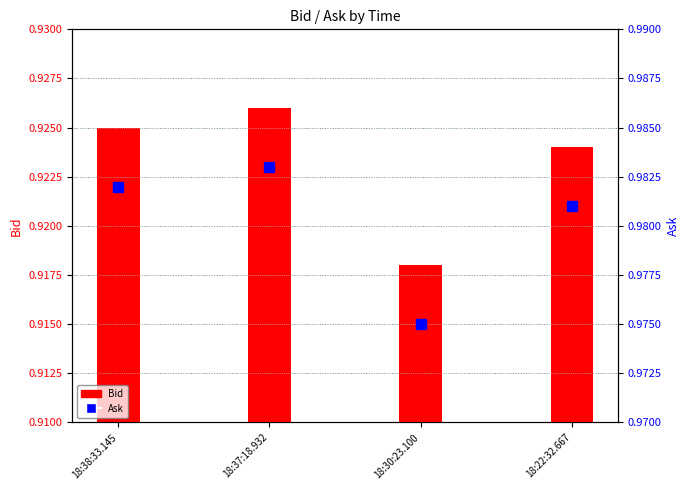

What is the difference between the highest and lowest values at 18:37:18.932?

0.1